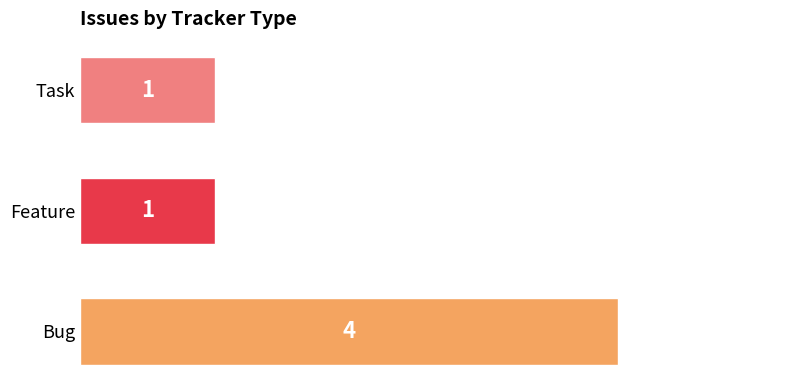

What is the sum of all values?

6